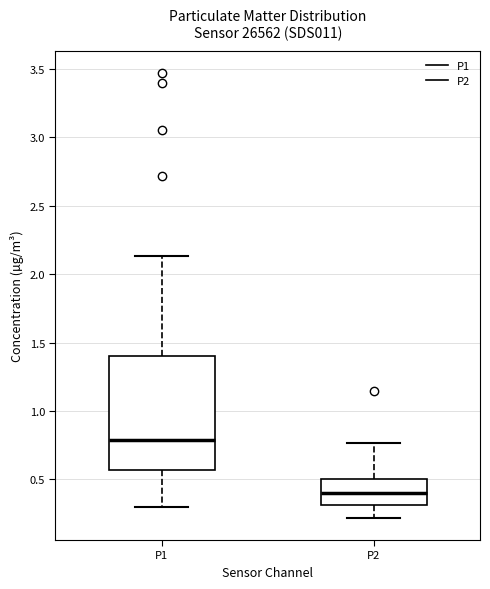

Where is the upper edge of the box for P2 on the y-axis? The values are not printed on the chart, so give them approximately, as read against the axis.

0.50